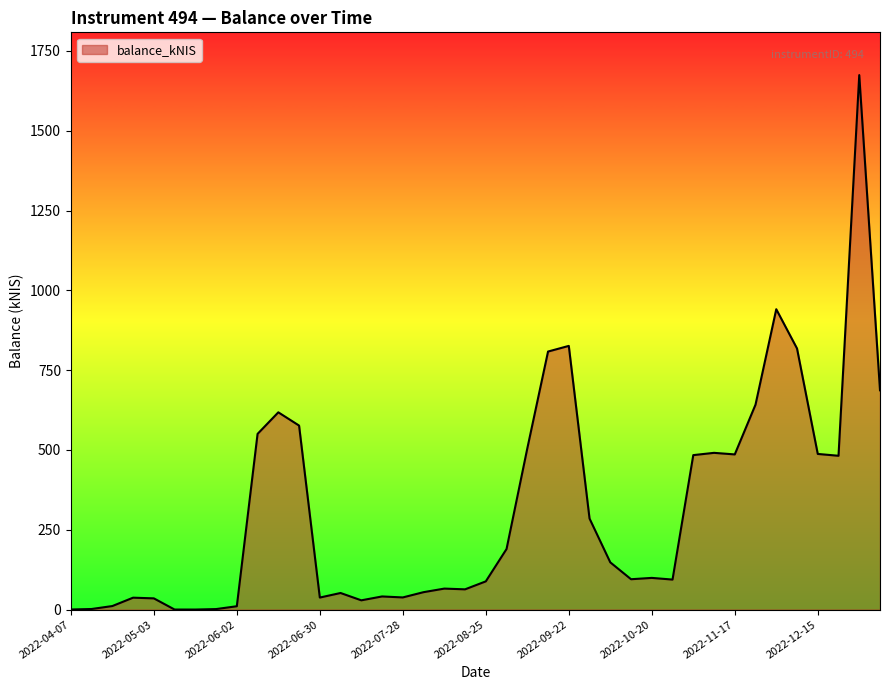

What is the difference between the maximum and minimum values?

1674.2